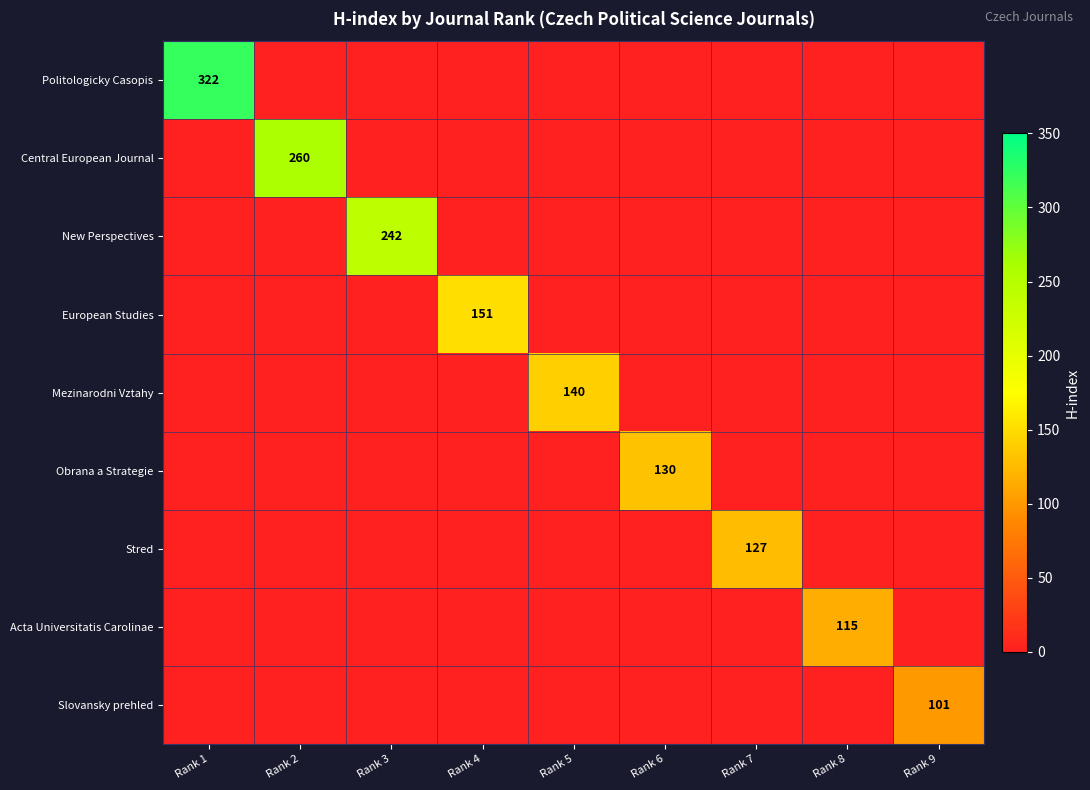

What is the highest value of the Acta Universitatis Carolinae series?

115